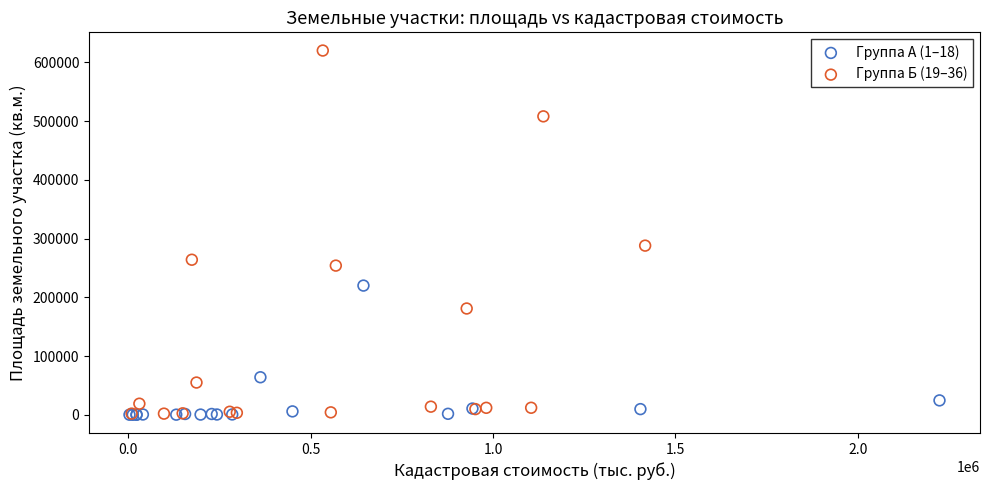

Which series contains the highest Y value?

Группа Б (19–36)